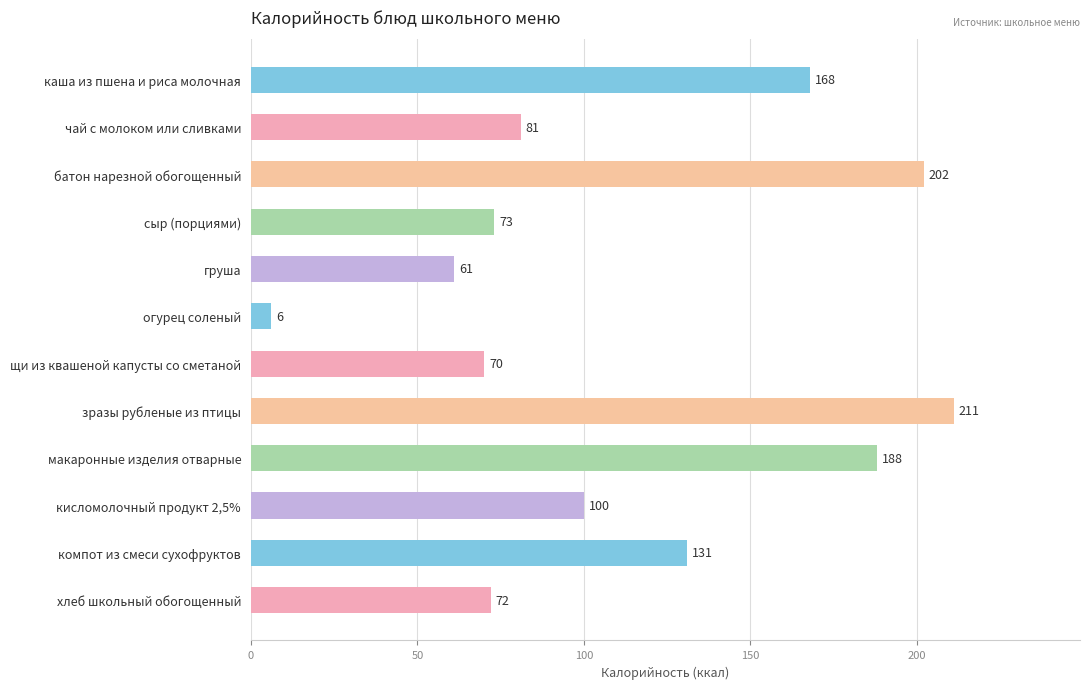

Which label corresponds to the smallest value in the chart?

огурец соленый